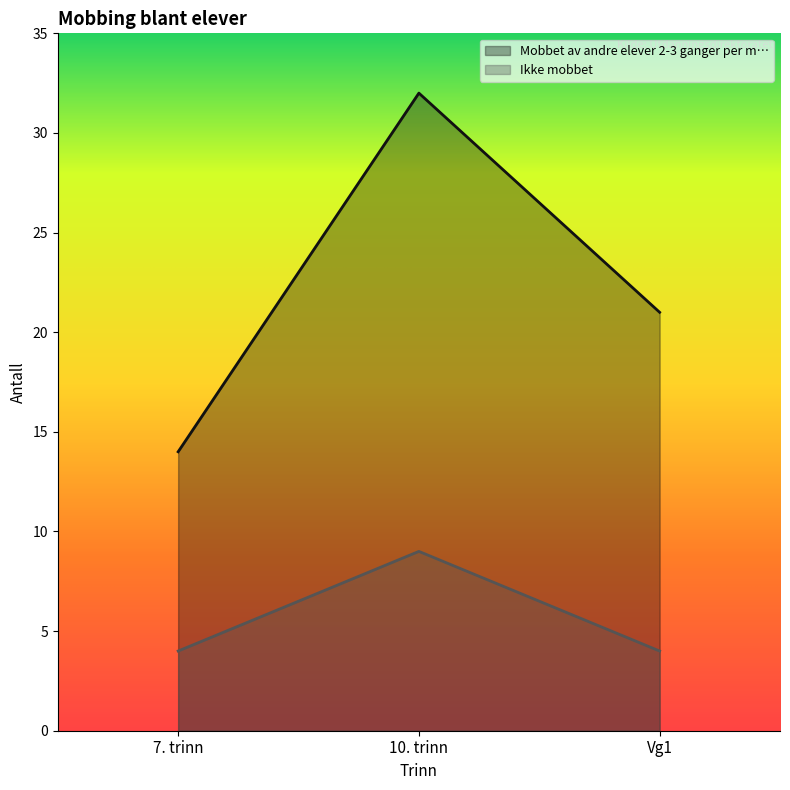

Which has a higher value, Vg1 or 7. trinn?

Vg1